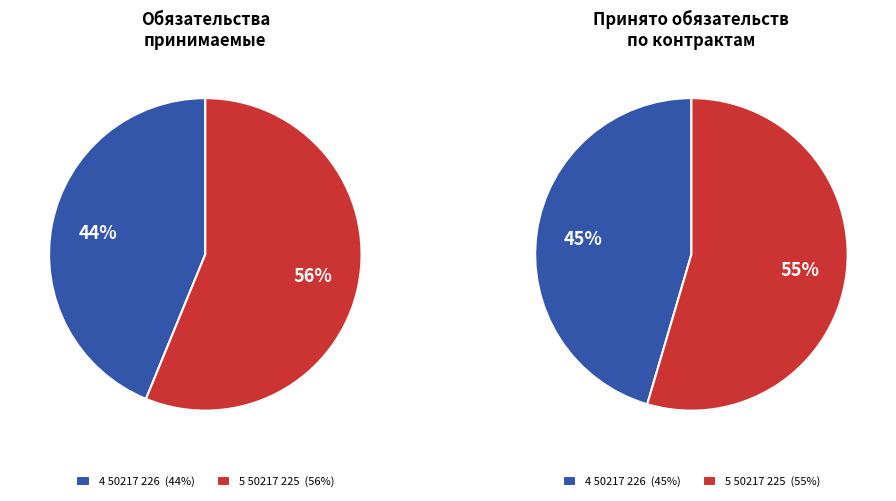

What is the majority slice?

5 50217 225